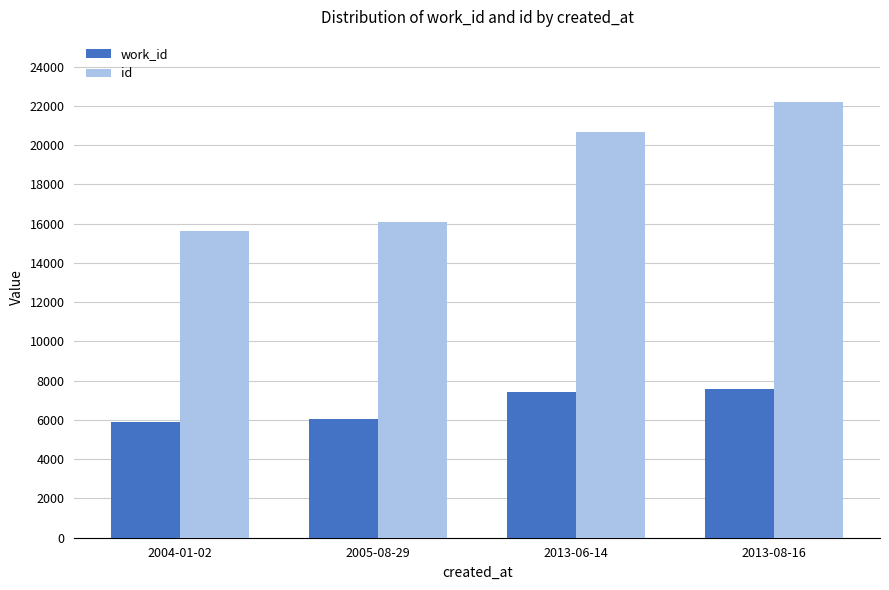

Which series changed the most between 2004-01-02 and 2013-08-16?

id